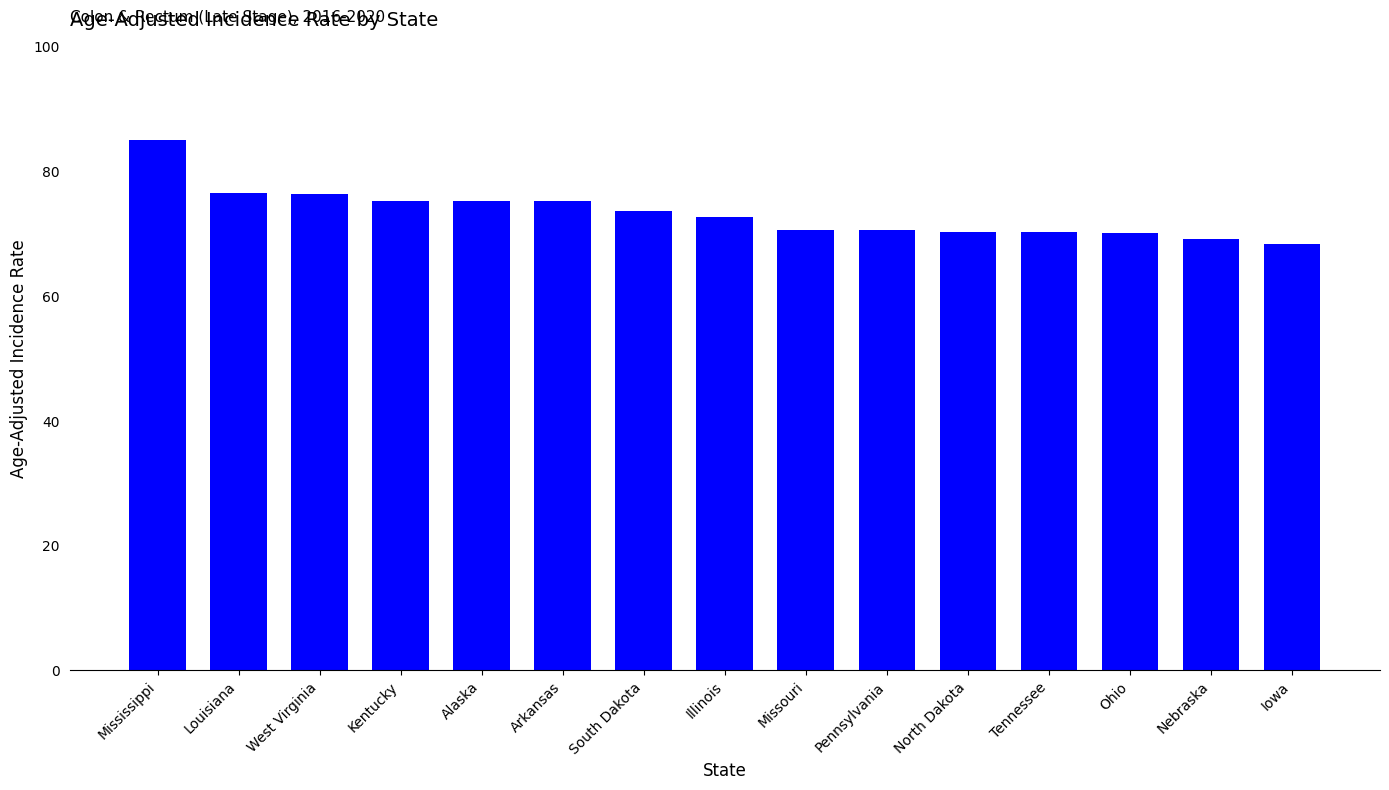

What is the minimum value shown in the chart?

68.4